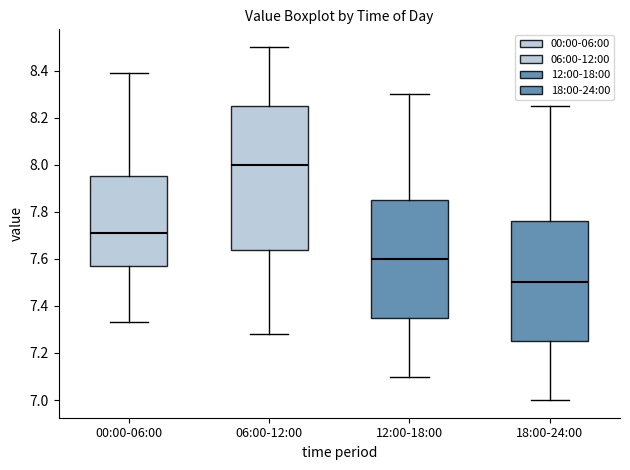

Reading left to right, read every box against the y-axis: the position of its median line, the range the box covers, and the ends of its whiskers. The values are not printed on the chart, so give them approximately, as read against the axis.

00:00-06:00: median 7.72, box 7.58 to 7.96, whiskers 7.34 to 8.40
06:00-12:00: median 8.00, box 7.64 to 8.26, whiskers 7.28 to 8.50
12:00-18:00: median 7.60, box 7.36 to 7.86, whiskers 7.10 to 8.30
18:00-24:00: median 7.50, box 7.26 to 7.76, whiskers 7.00 to 8.26